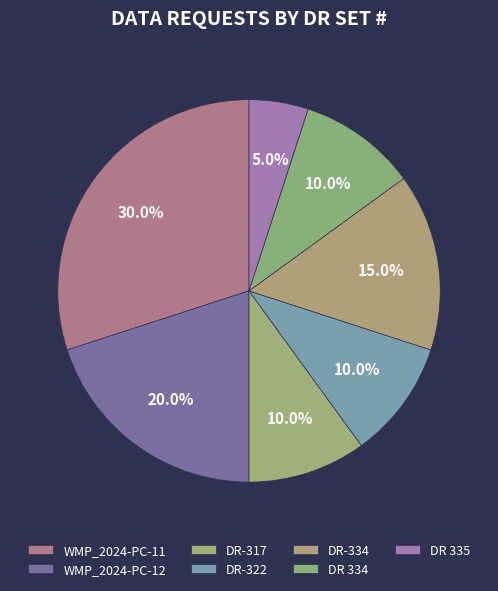

To the nearest percent, what is the difference between the DR 335 and DR 334 slice percentages?

5%